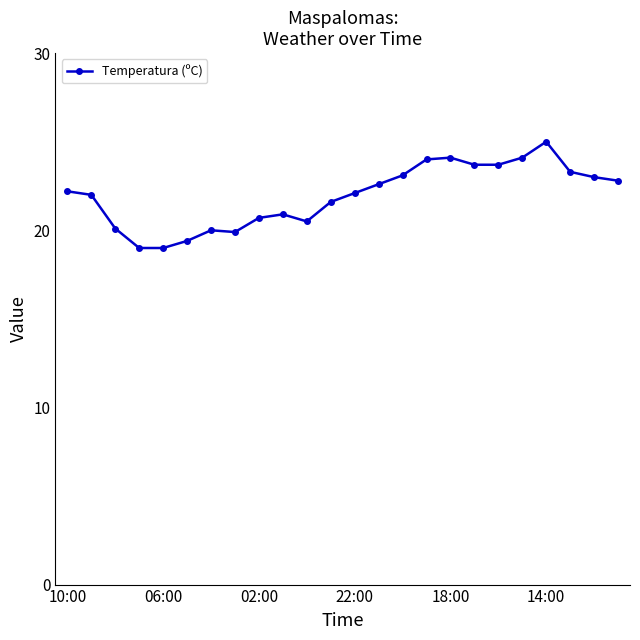

True or false: the data has more than 1 interior local peaks.

True